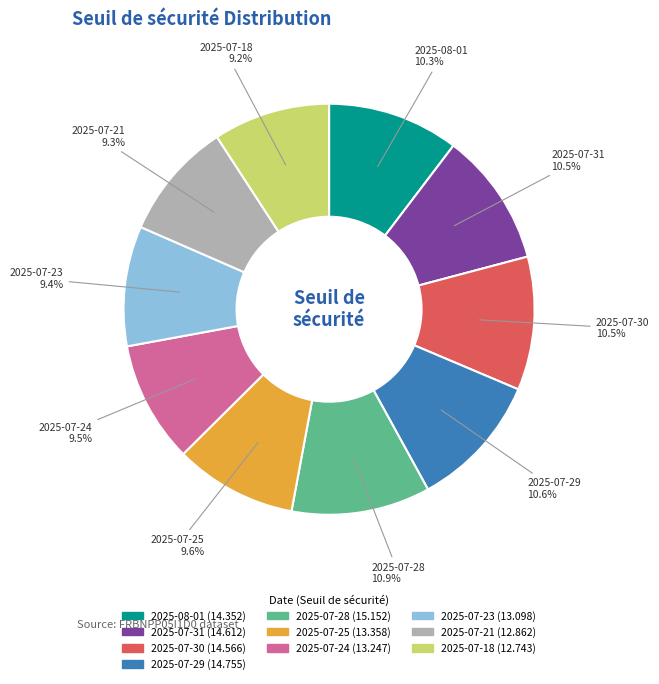

Do 2025-07-31 and 2025-07-23 together represent more than half of the pie?

No